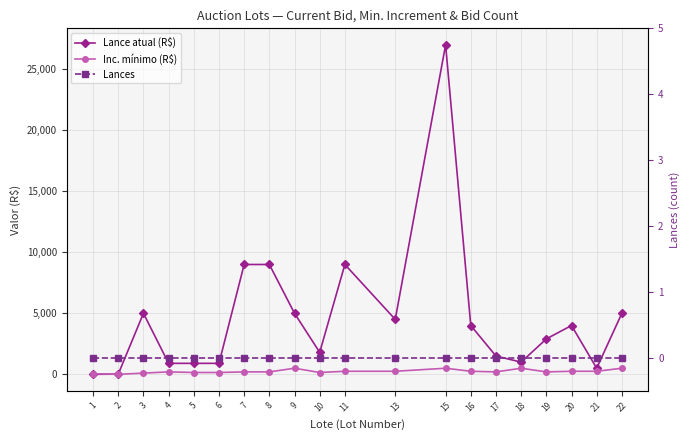

Which series has the largest total across all categories?

Lance atual (R$)